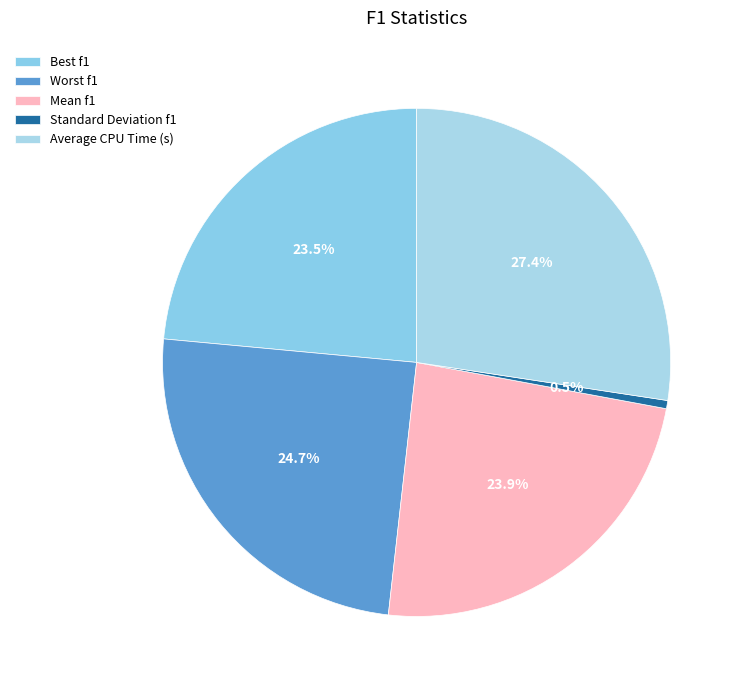

Count the number of slices in the pie.

5